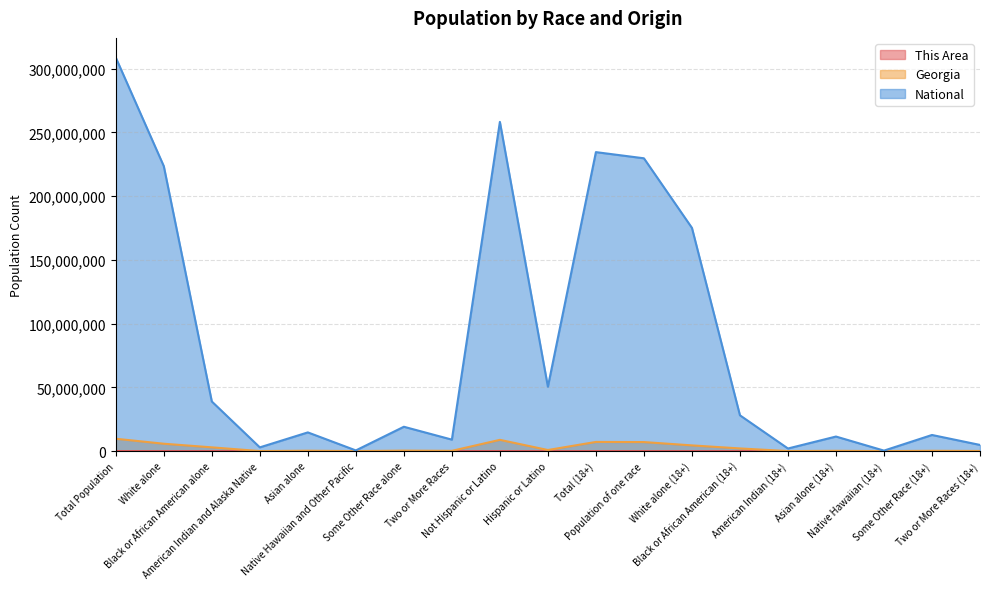

Which series has the largest range (max minus min)?

National